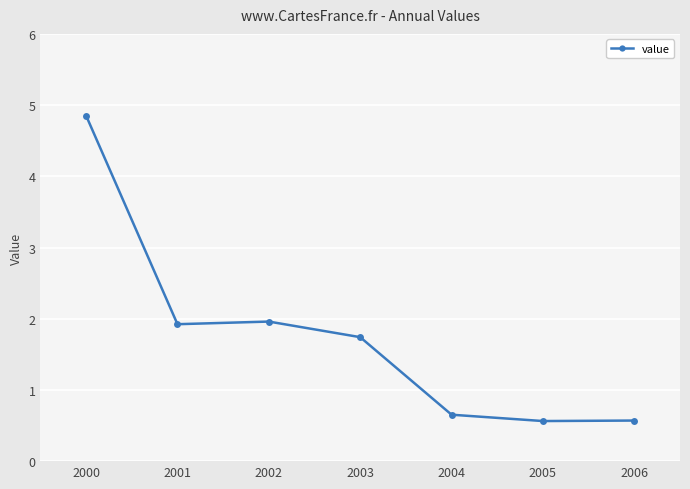

What is the smallest value displayed?

0.6